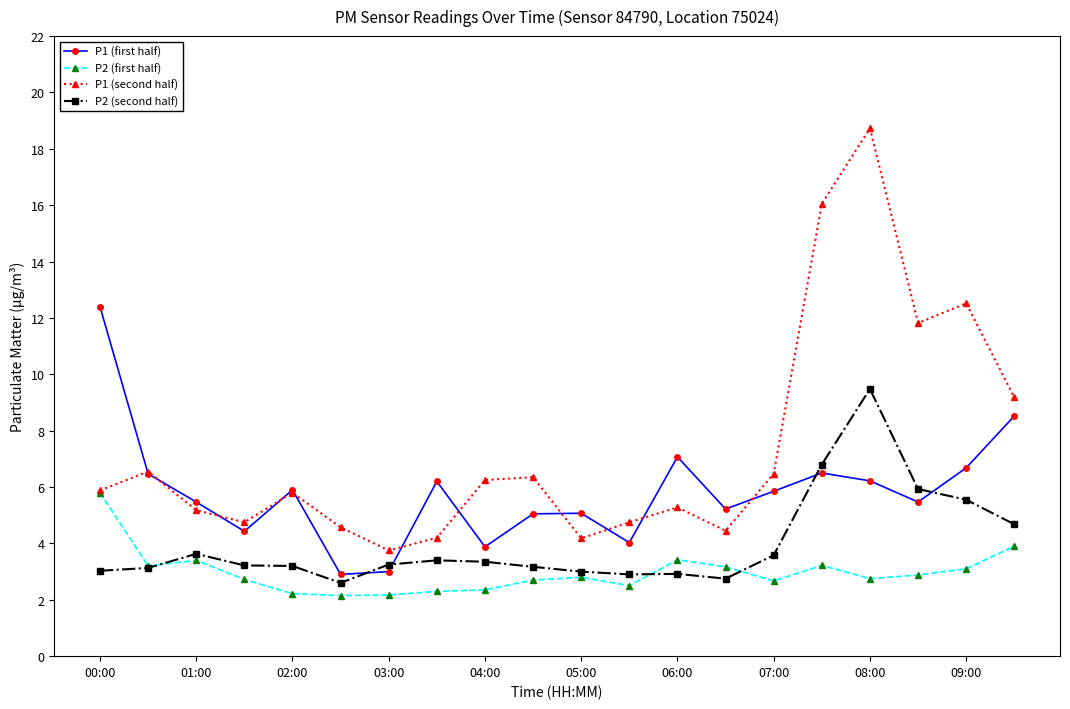

In P1 (second half), how many points are lower than both neighbors (excluding endpoints)?

5